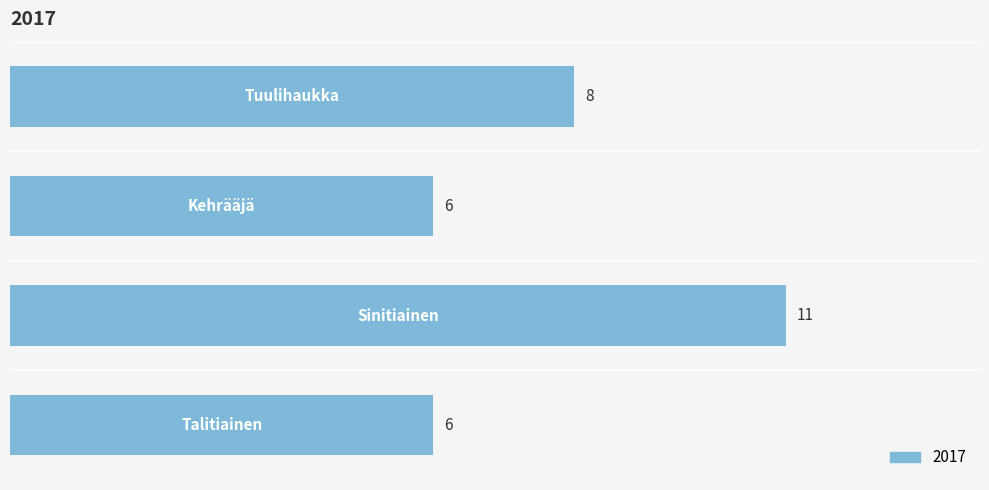

Count the values in the range 6 to 11.

4